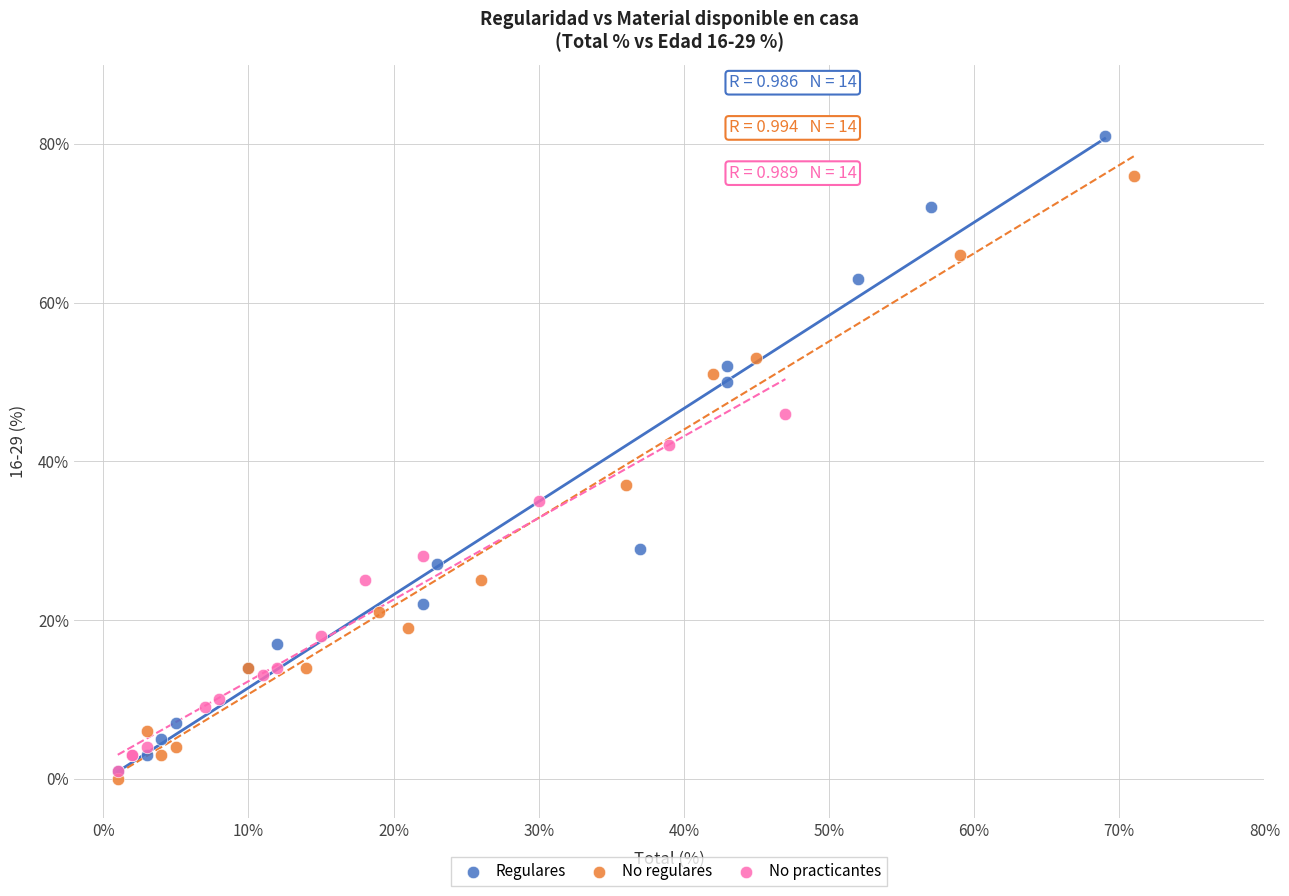

Which series reaches the maximum Y coordinate?

Regulares